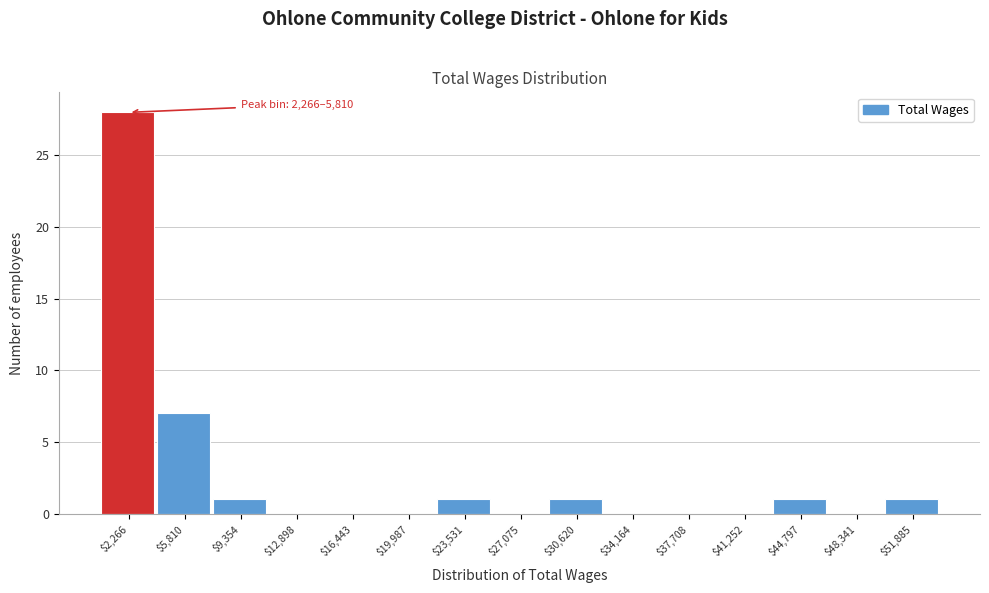

What is the greatest value displayed?

28